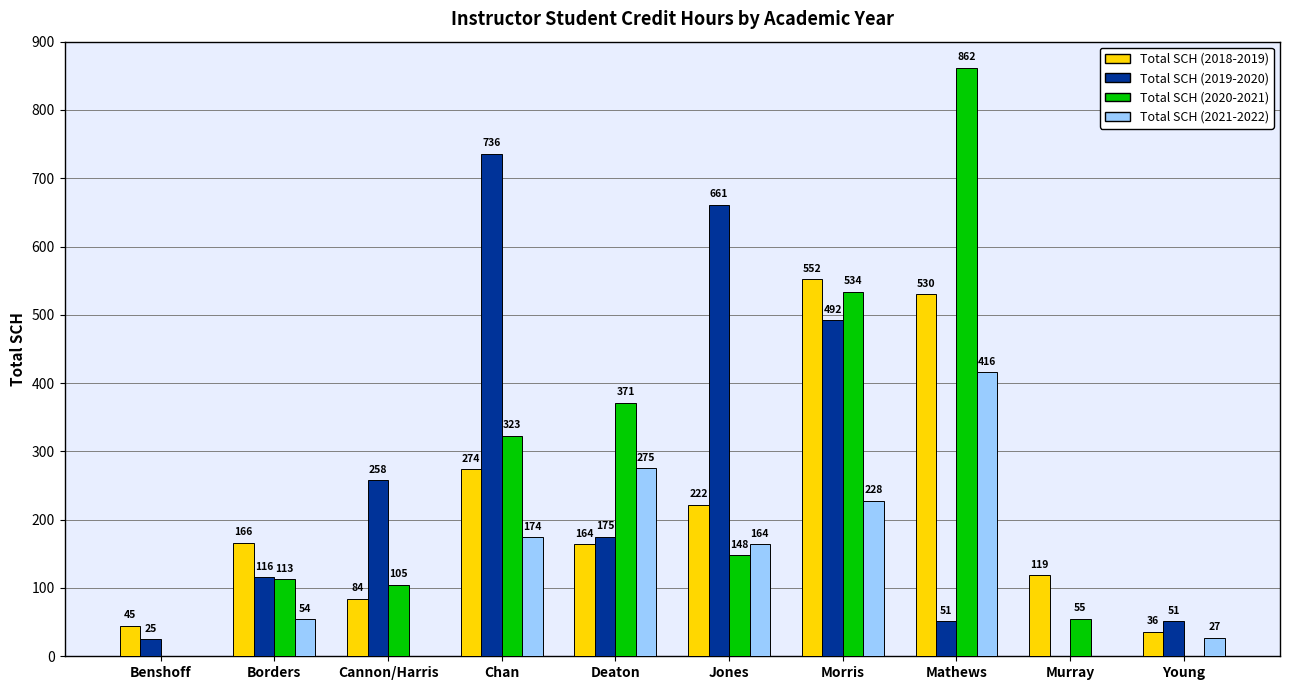

How many groups of bars are there?

10